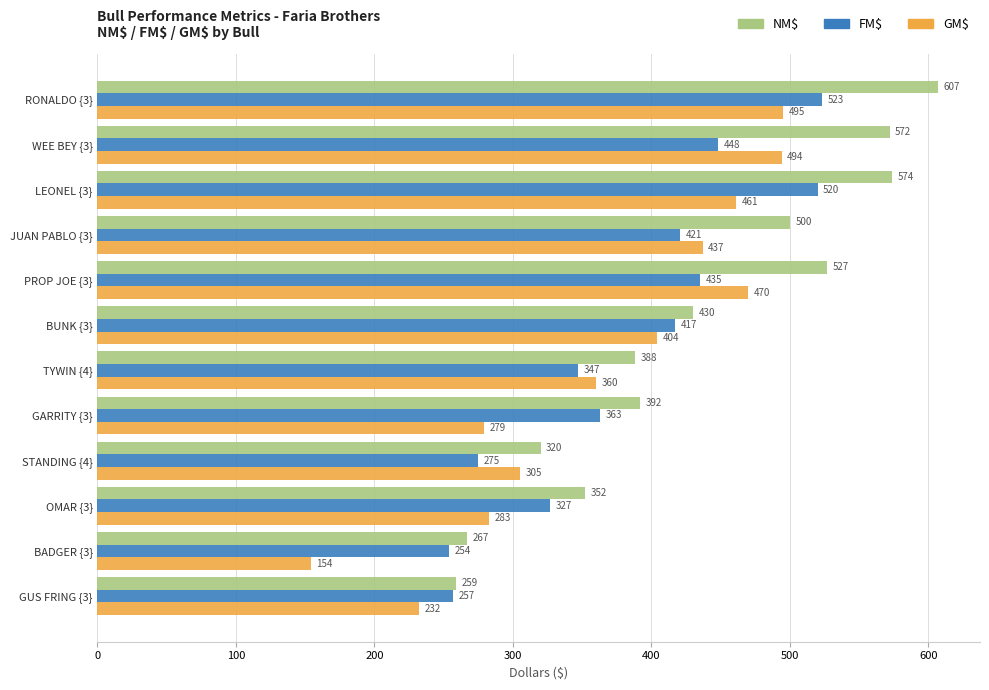

Between WEE BEY {3} and BUNK {3}, which series saw the biggest shift?

NM$